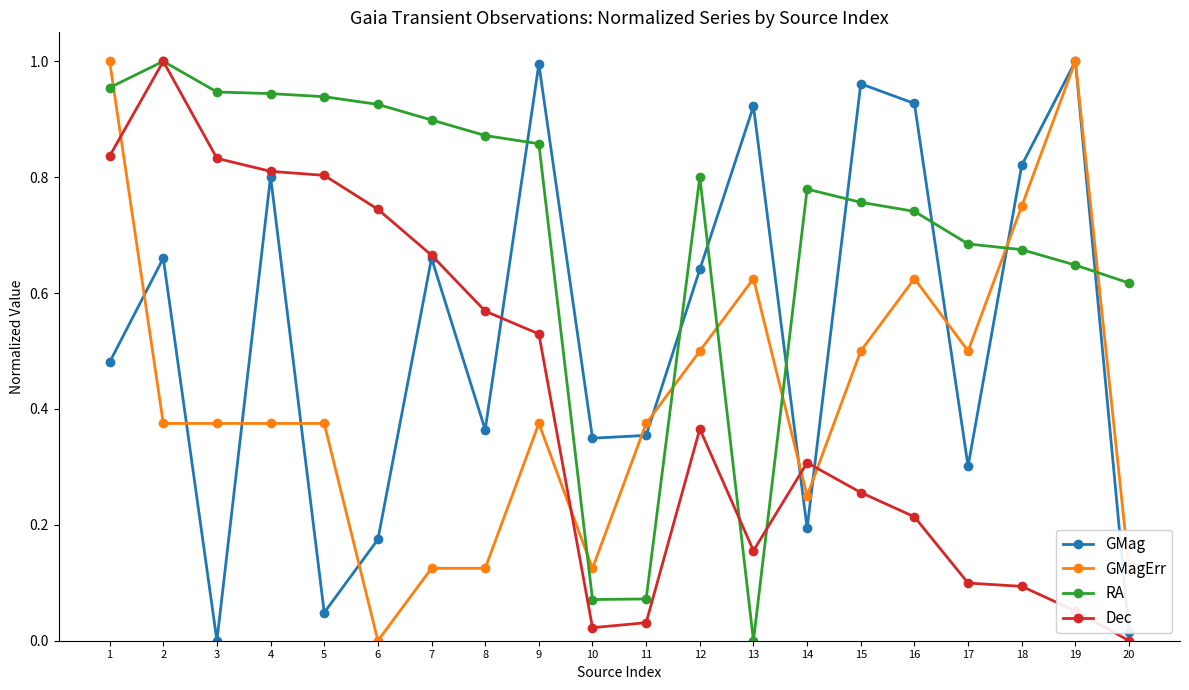

At which category does Dec reach its first local peak?

2